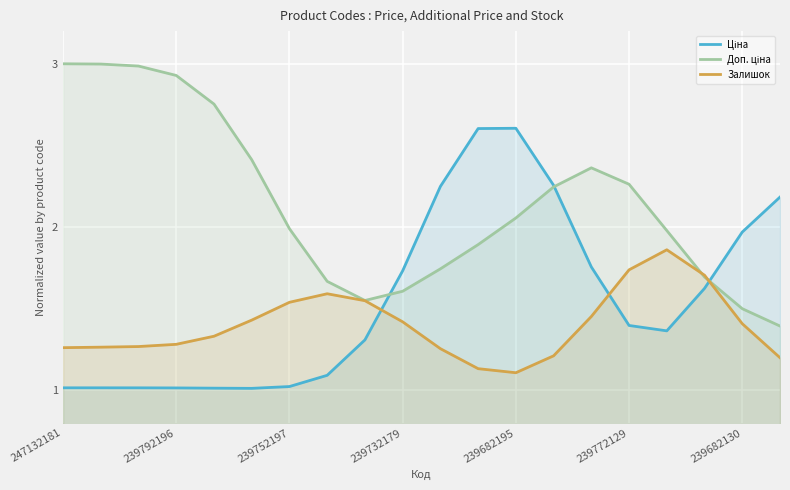

Is it true that Залишок equals 2.0 at 247132181?

False